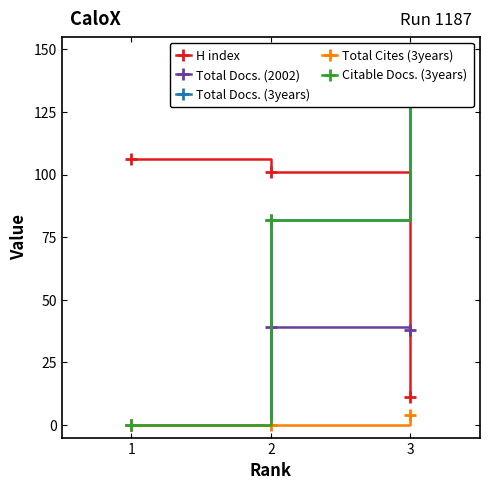

The Total Docs. (2002) series shows 39 at 2. True or false?

True